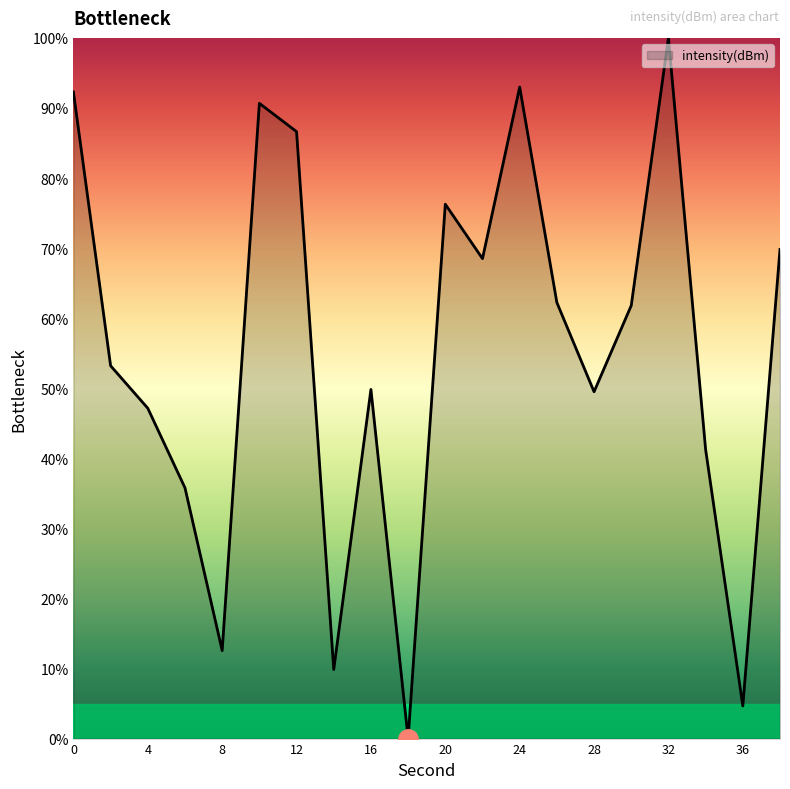

What is the difference between the maximum and minimum values?

100.0